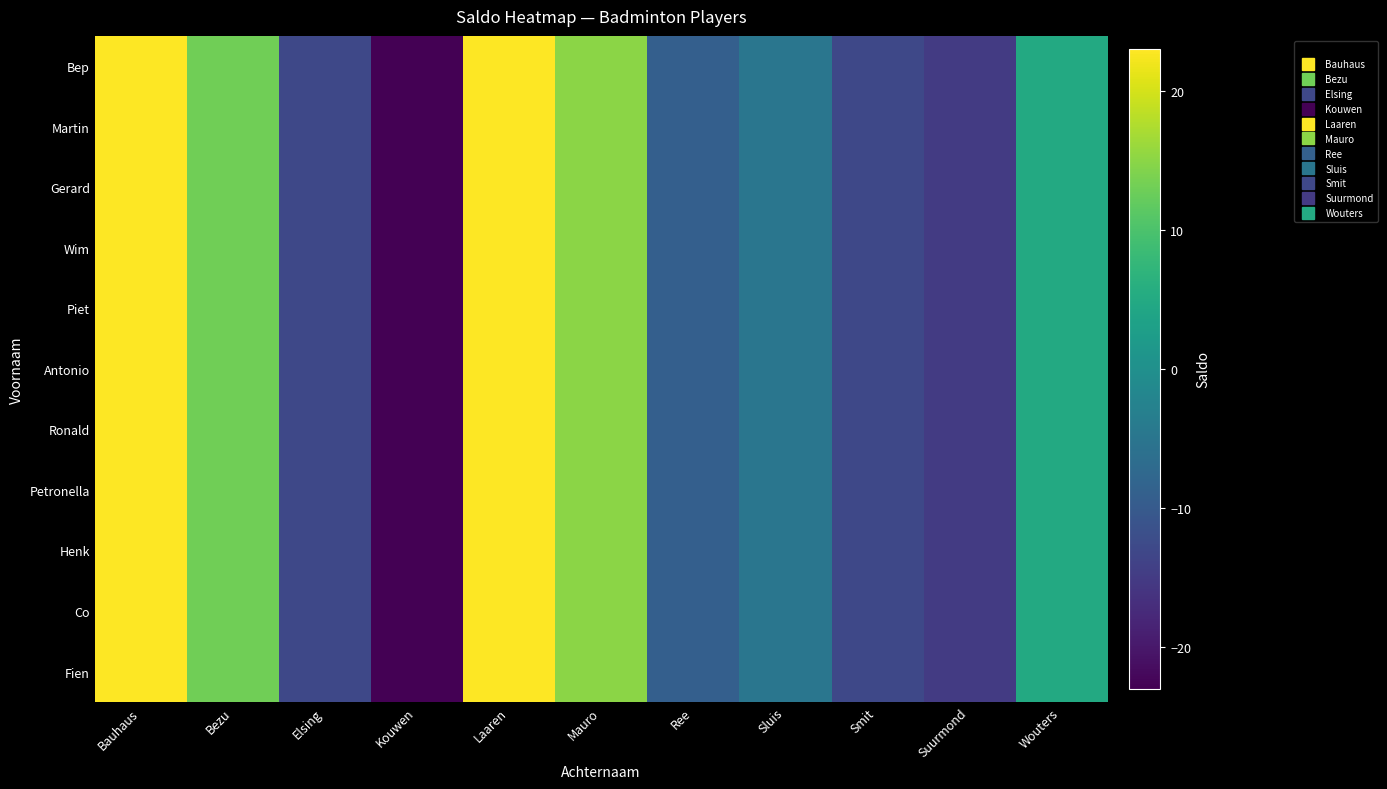

How many categories are shown in the chart?

11